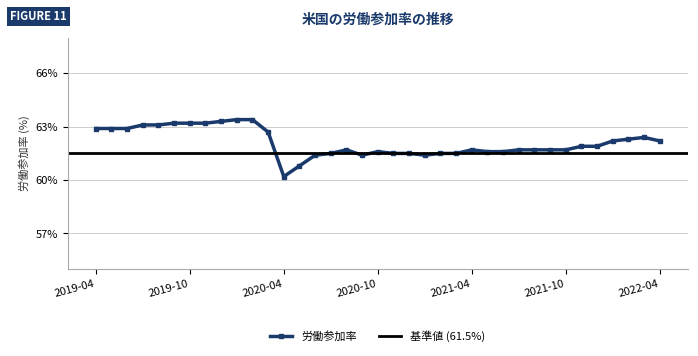

Approximately how many times larger is the value at 2021-12 compared to 2020-11?

1.0